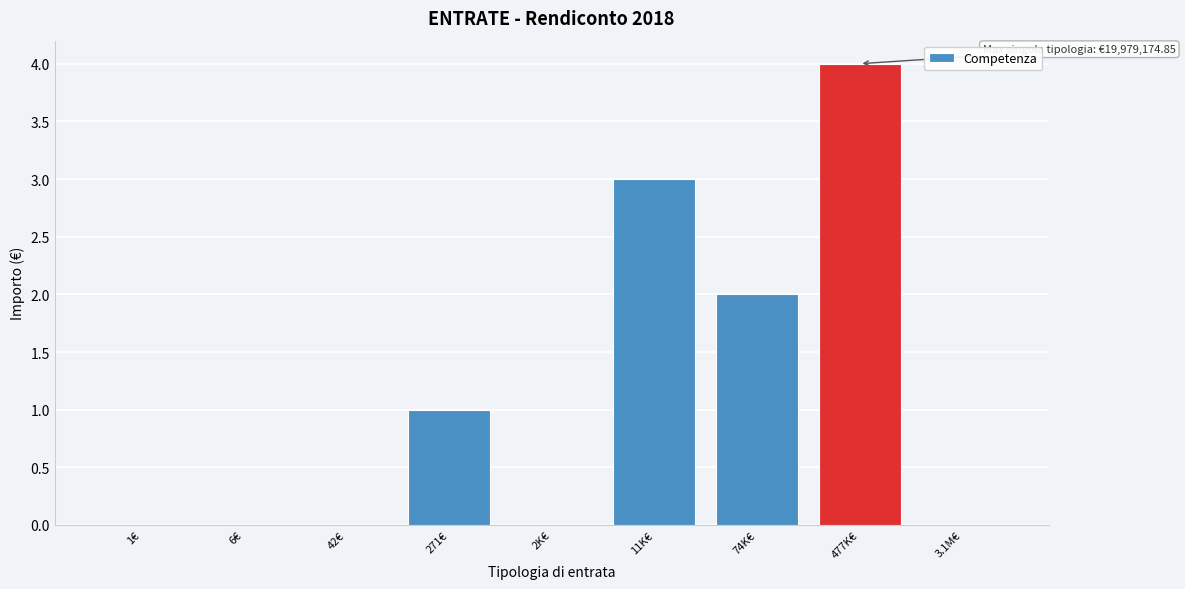

Reading left to right, what are all the values shown in this chart?

1€=0	6€=0	42€=0	271€=1	2K€=0	11K€=3	74K€=2	477K€=4	3.1M€=0